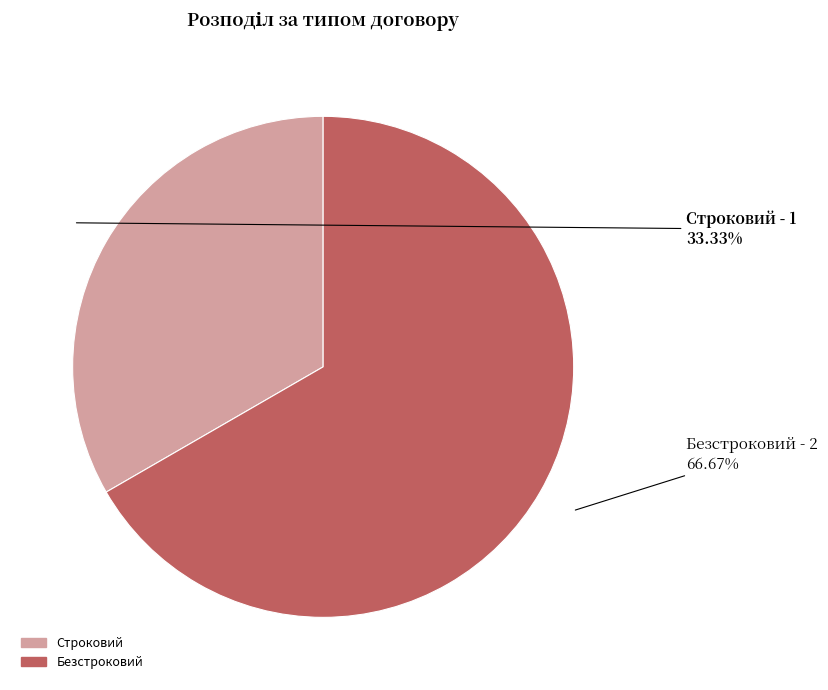

Does Безстроковий represent more than half of the total?

Yes